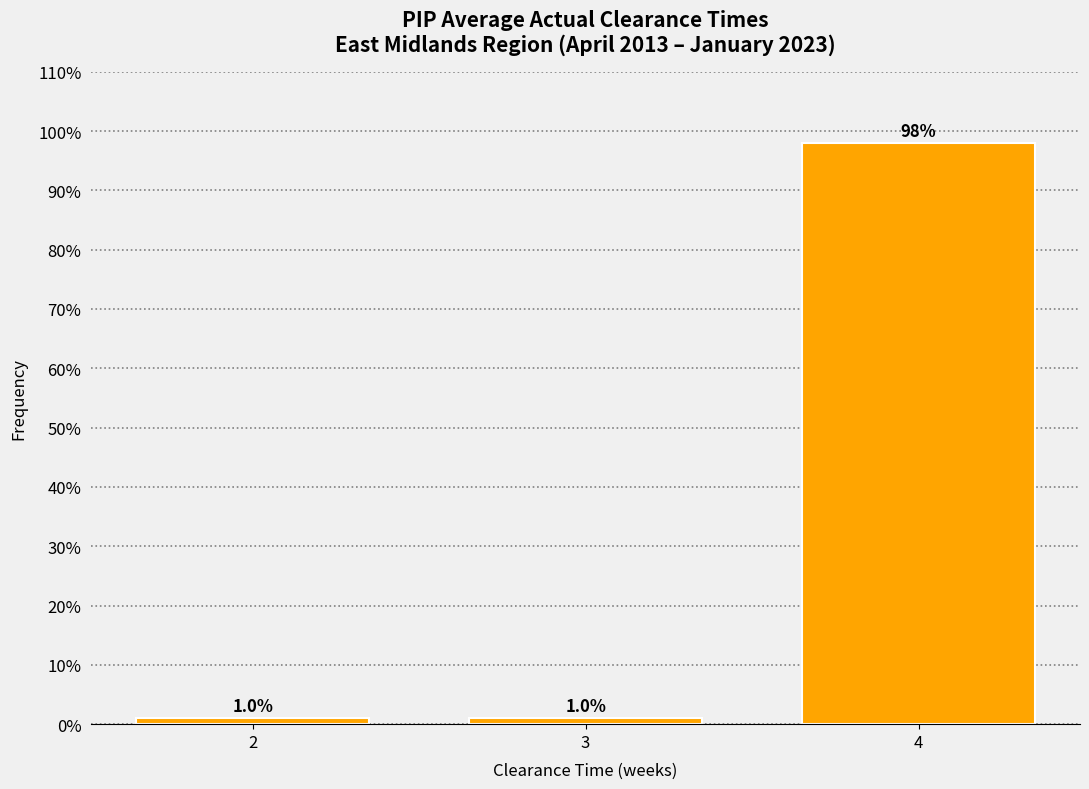

Reading left to right, what are all the values shown in this chart?

2=1	3=1	4=98